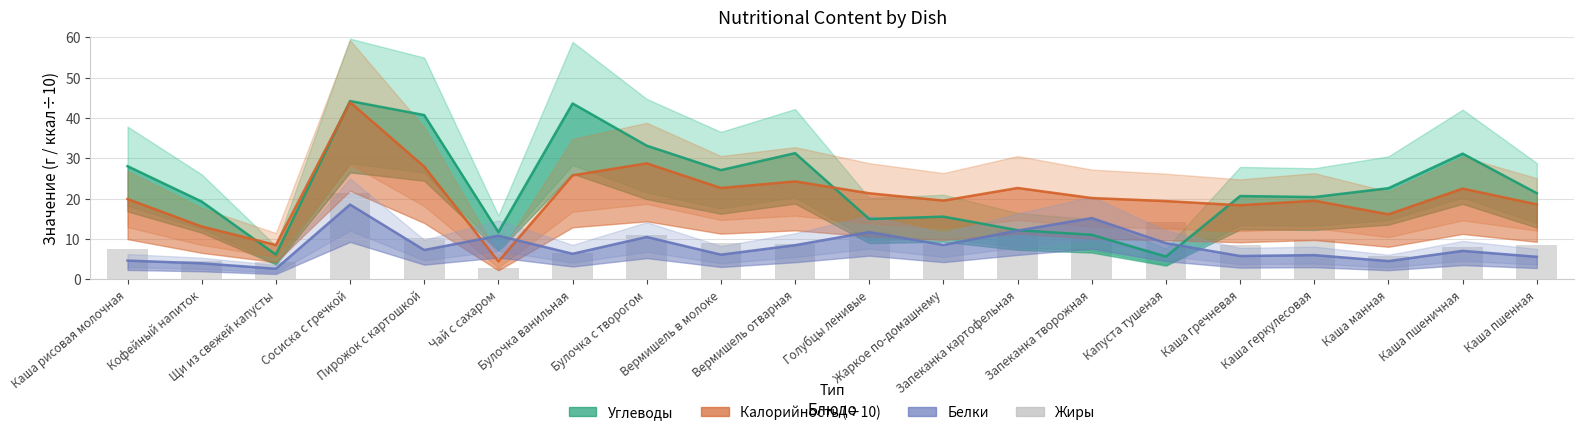

Which has a higher value, Каша геркулесовая or Капуста тушеная?

Капуста тушеная